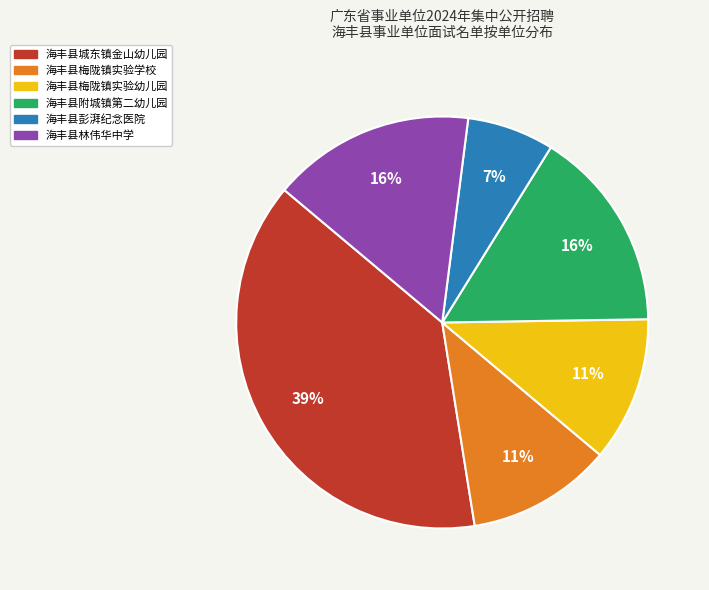

How many segments does this pie chart have?

6